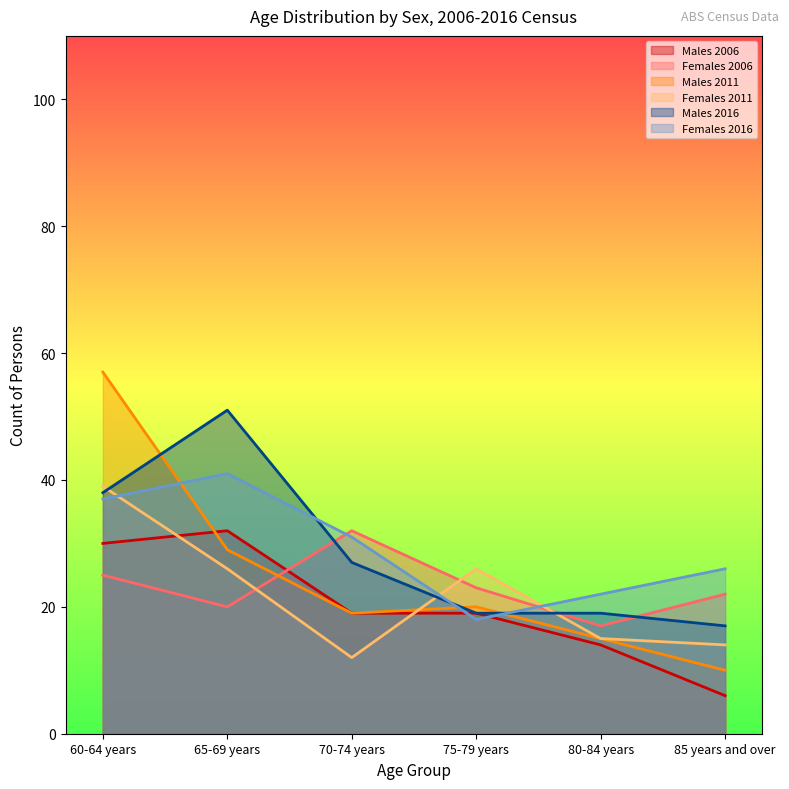

Where does the Males 2006 series first go above 19?

60-64 years